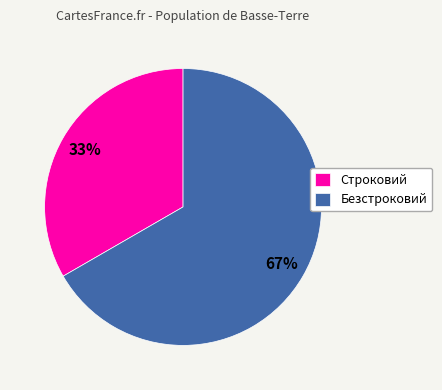

Approximately how many times larger is the value at Безстроковий compared to Строковий?

2.0